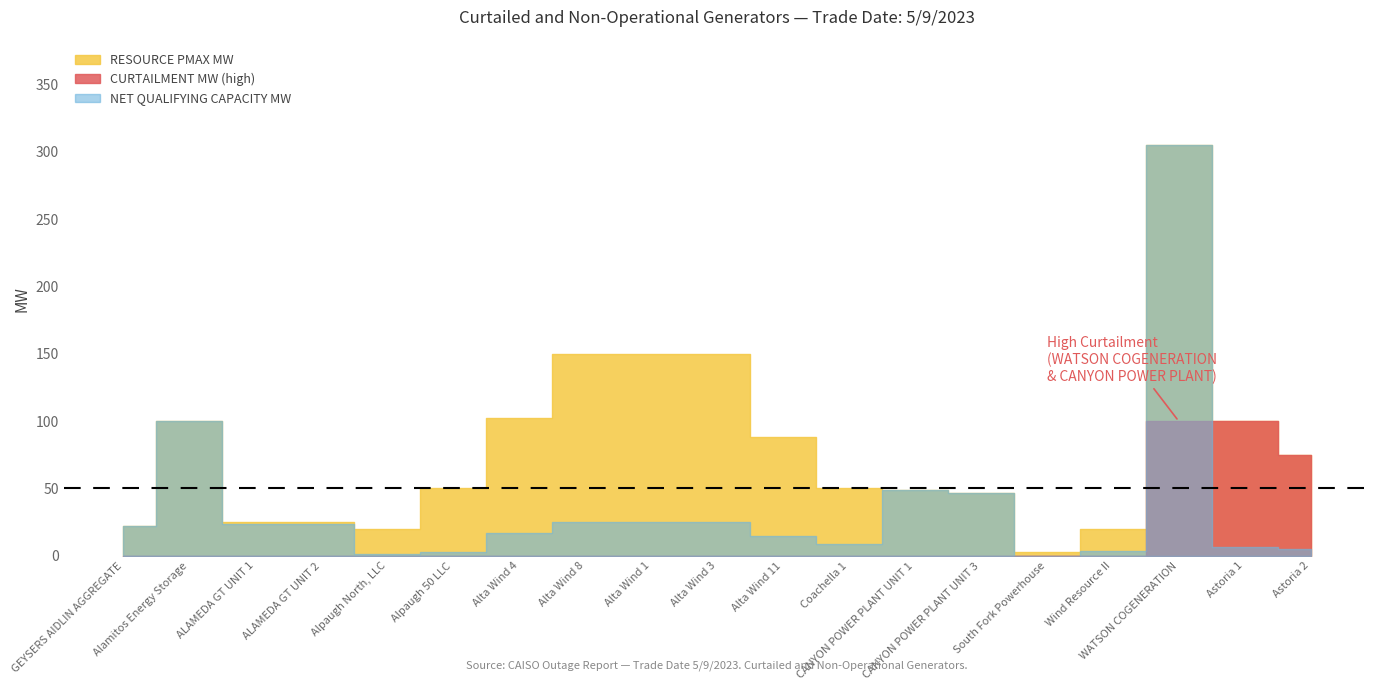

True or false: RESOURCE PMAX MW and CURTAILMENT MW intersect in this chart.

False